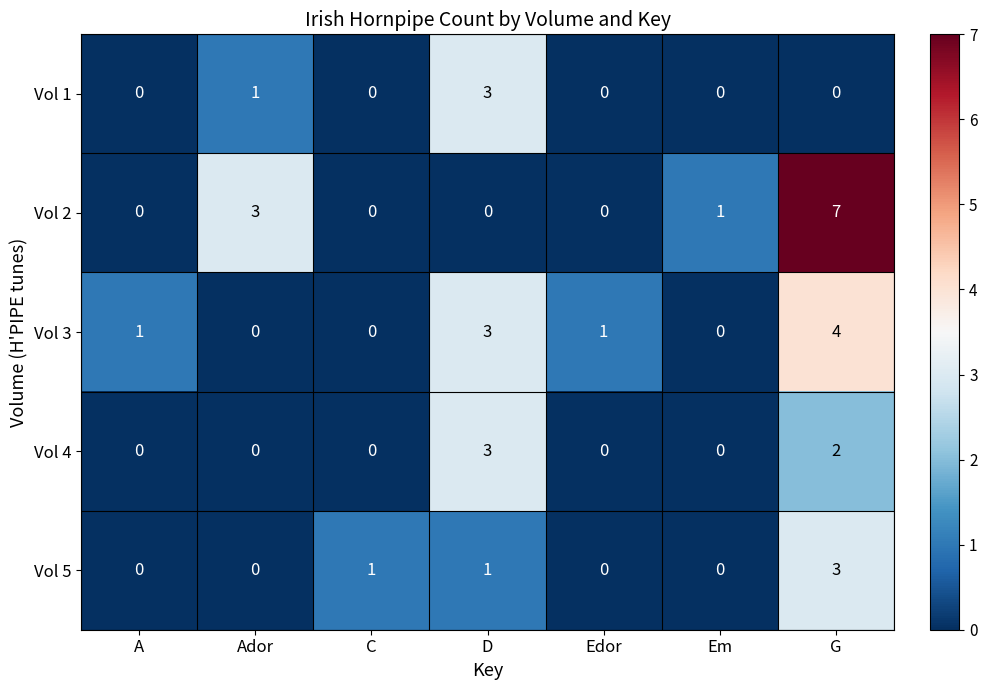

At G, list the series in order from smallest to largest.

Vol 1, Vol 4, Vol 5, Vol 3, Vol 2